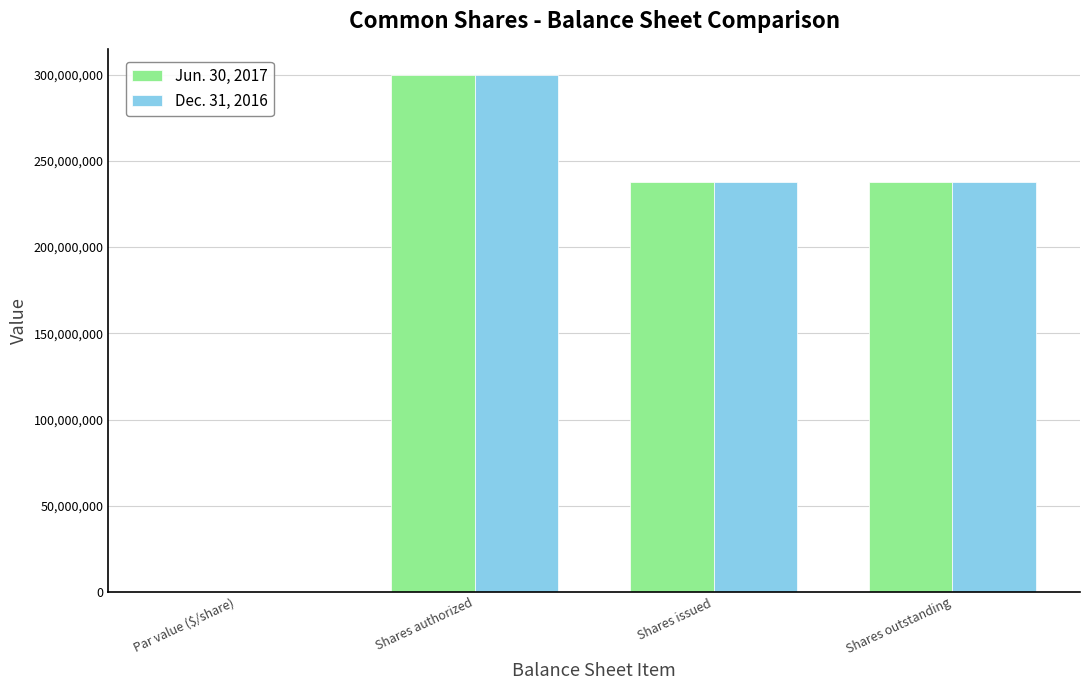

Are the bars horizontal?

No